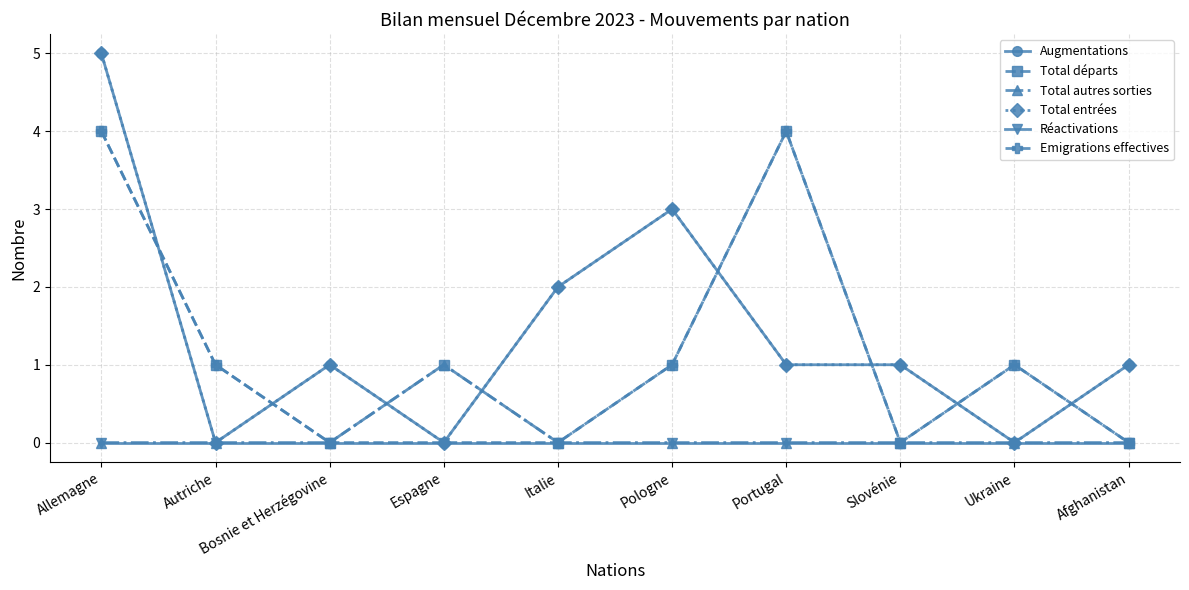

Is this an area chart (filled region under the line)?

No